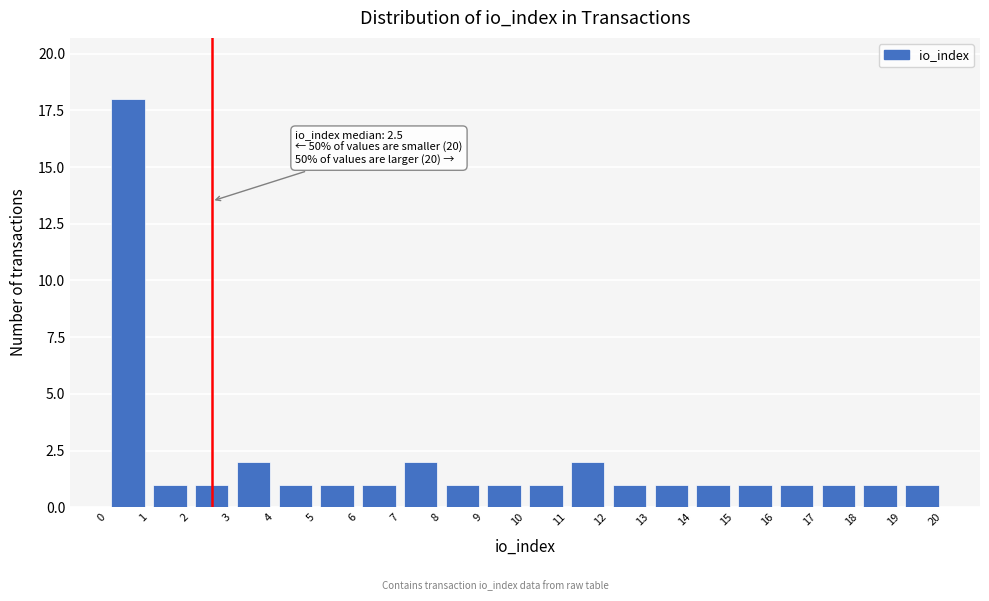

Over which range of the x-axis is the bar tallest?

0 to 1